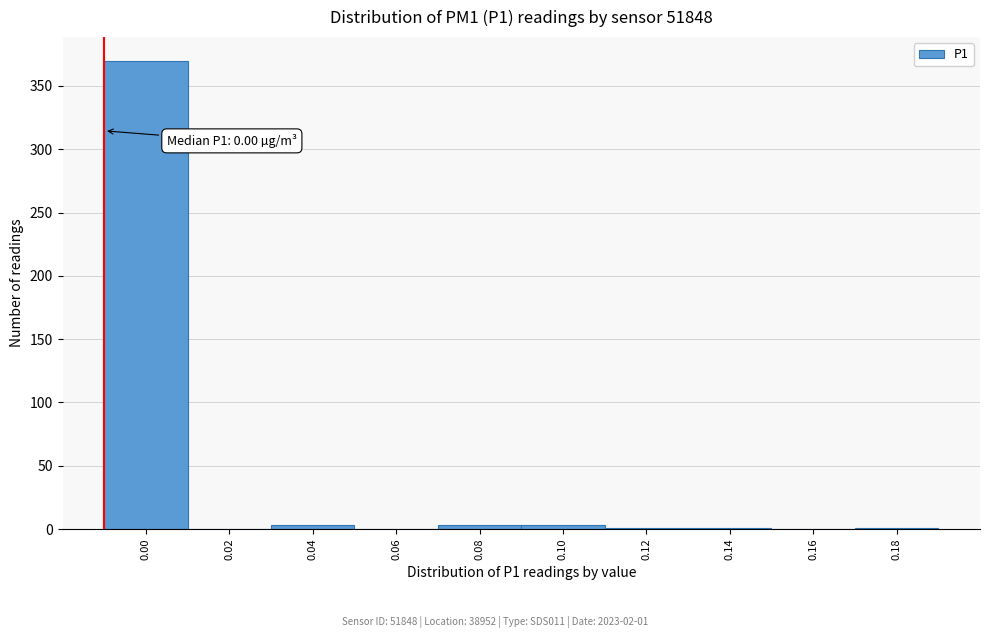

The value at 0.00 is 370. True or false?

True